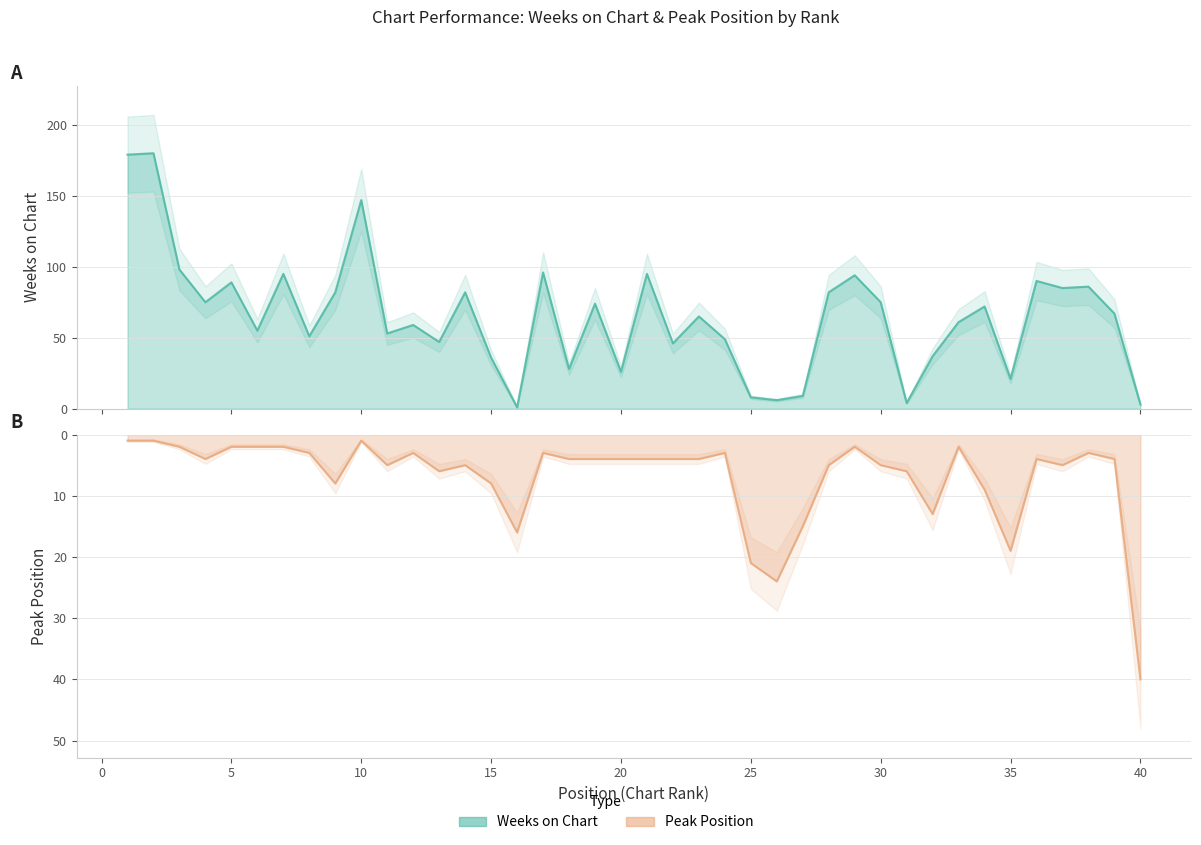

How many data points in Weeks on Chart are less than 67?

20